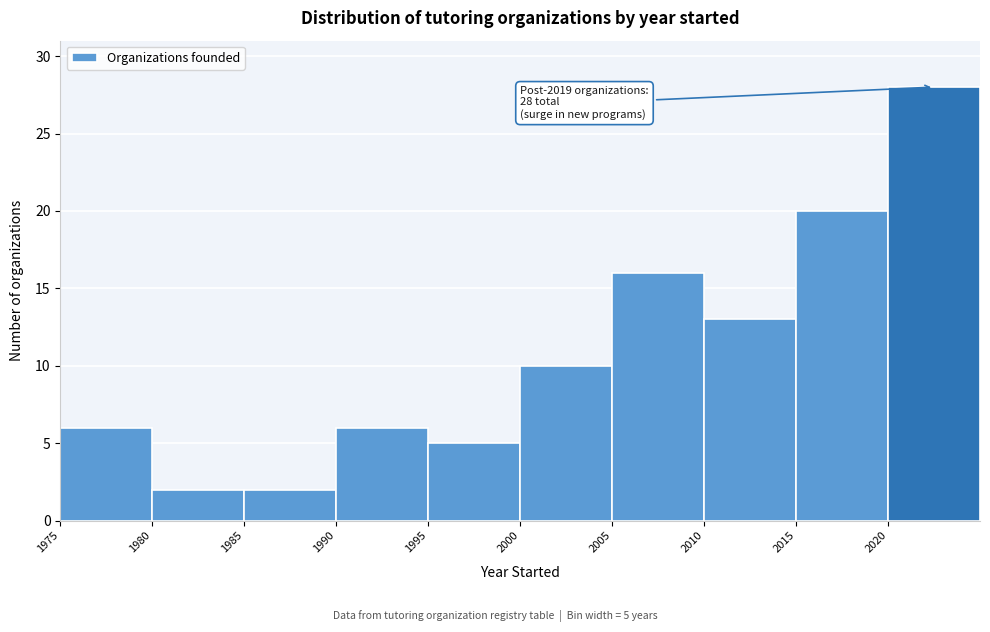

Which range on the x-axis has the tallest bar?

2020 to 2025